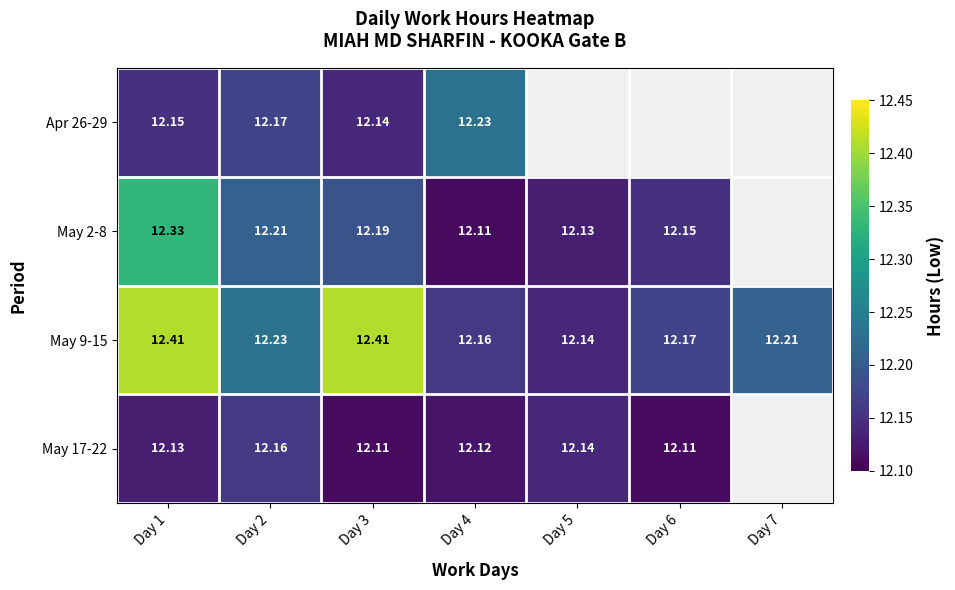

Is the value of May 2-8 at Day 5 greater than the value of Apr 26-29 at Day 4?

No